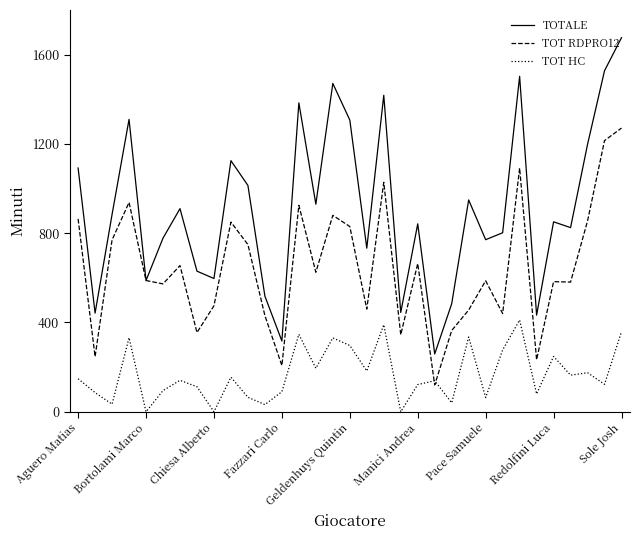

Which series has the largest range (max minus min)?

TOTALE